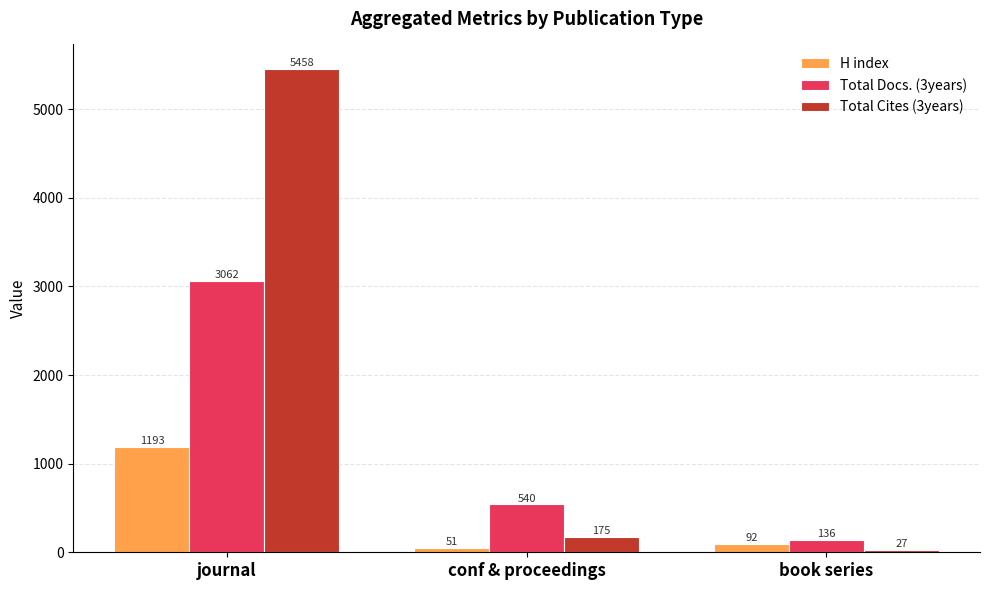

What is the sum of the Total Docs. (3years) values at conf & proceedings and journal?

3602